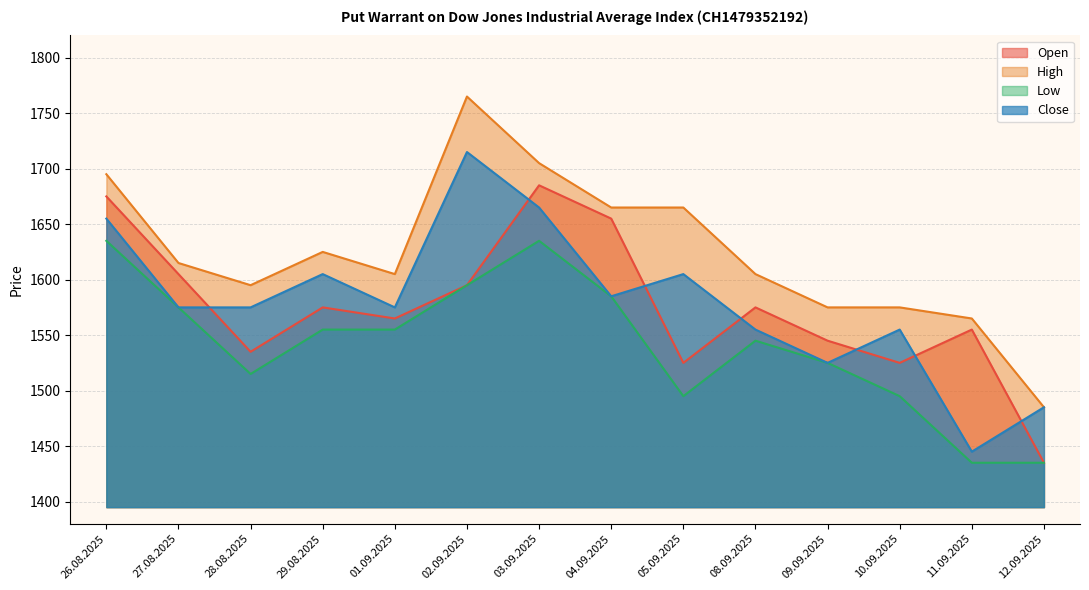

At which category is the sum across all series the highest?

03.09.2025